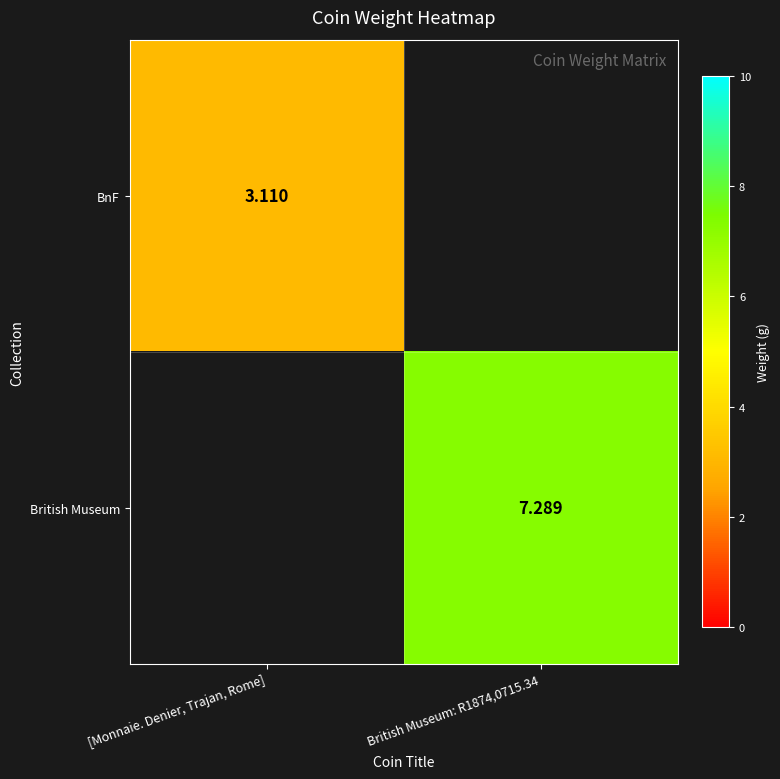

Is the value of British Museum at British Museum: R1874,0715.34 greater than the value of BnF at [Monnaie. Denier, Trajan, Rome]?

Yes